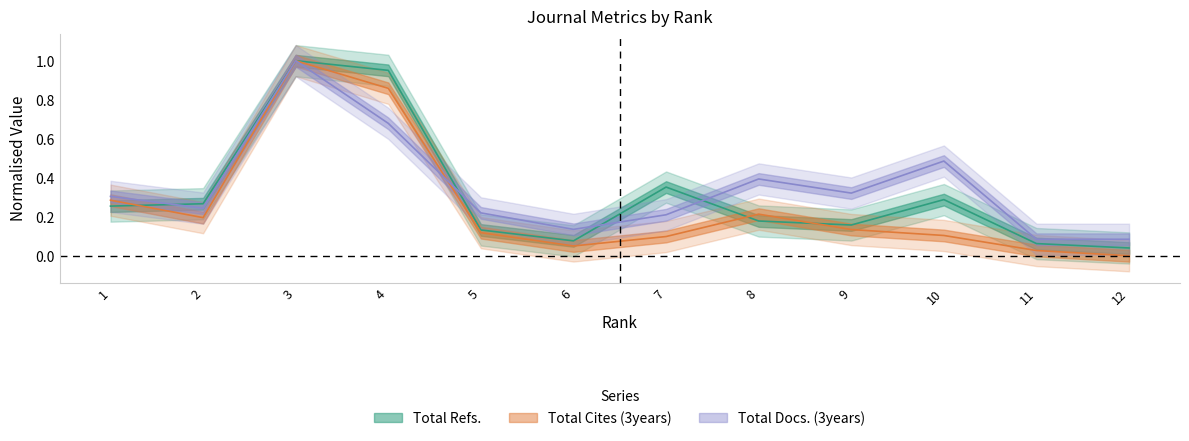

Reading right to left, list all the values displayed in this chart.

Total Refs.: 12=0.0	11=0.1	10=0.3	9=0.2	8=0.2	7=0.4	6=0.1	5=0.1	4=1.0	3=1.0	2=0.3	1=0.3
Total Cites (3years): 12=0.0	11=0.0	10=0.1	9=0.1	8=0.2	7=0.1	6=0.1	5=0.1	4=0.9	3=1.0	2=0.2	1=0.3
Total Docs. (3years): 12=0.1	11=0.1	10=0.5	9=0.3	8=0.4	7=0.2	6=0.1	5=0.2	4=0.7	3=1.0	2=0.2	1=0.3